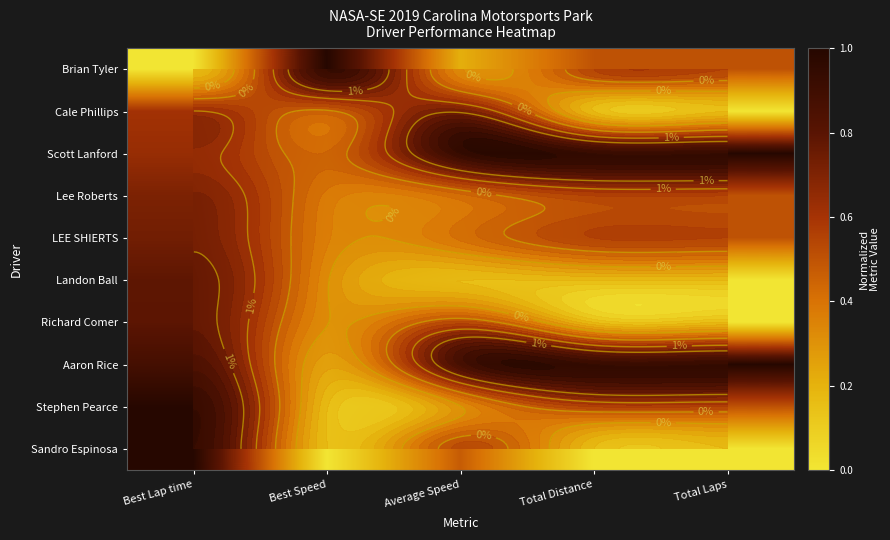

True or false: Richard Comer has a value of 1.2 at Best Lap time.

False